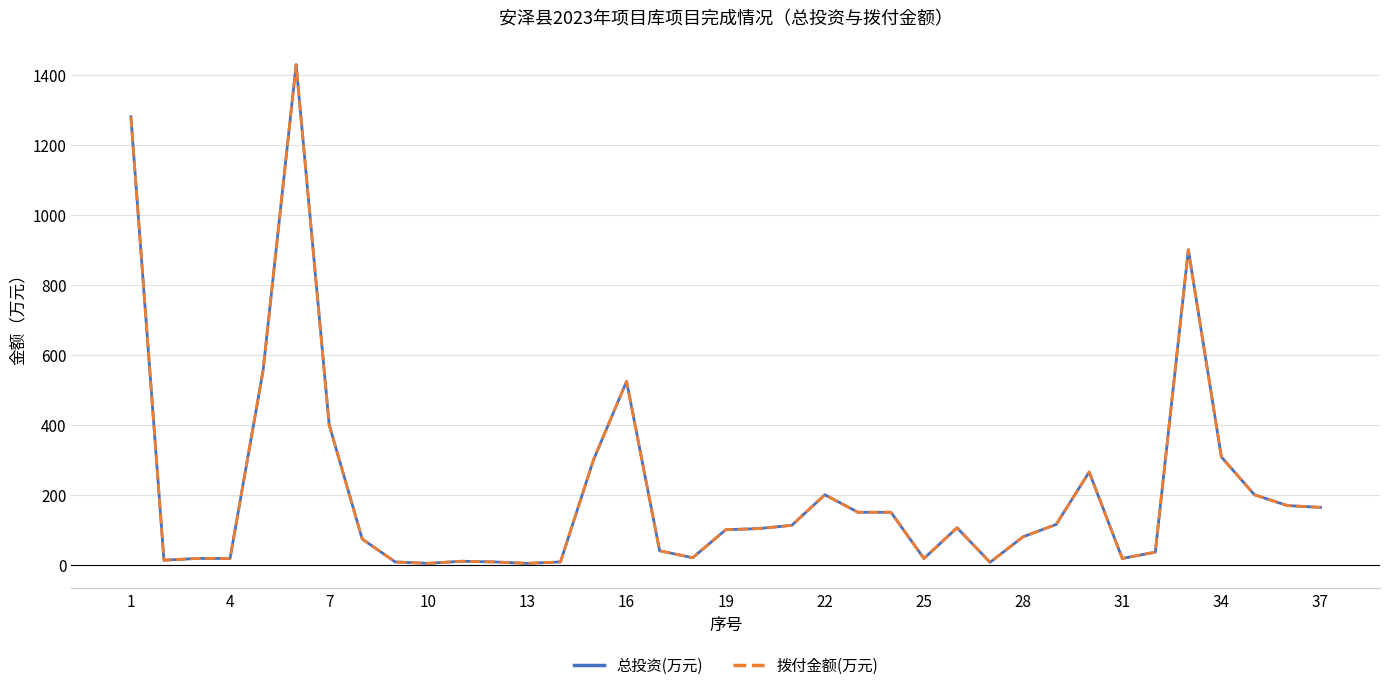

Does the chart display data point markers on the line(s)?

No